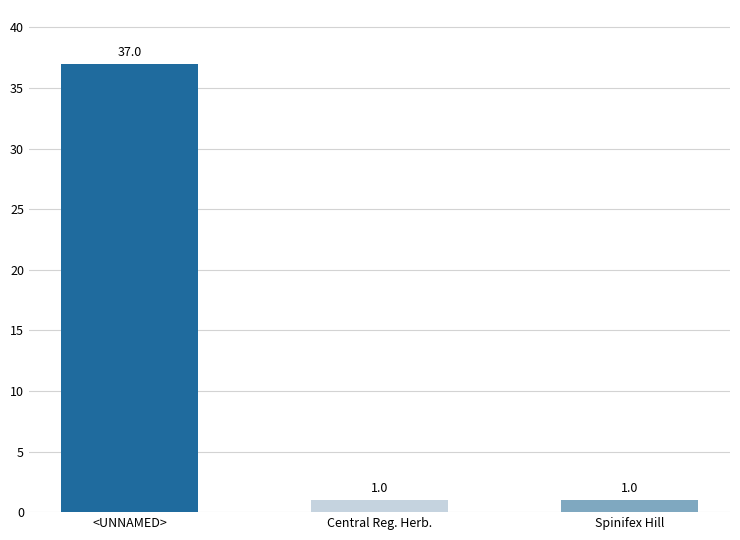

Count the values in the range 1 to 37.

3